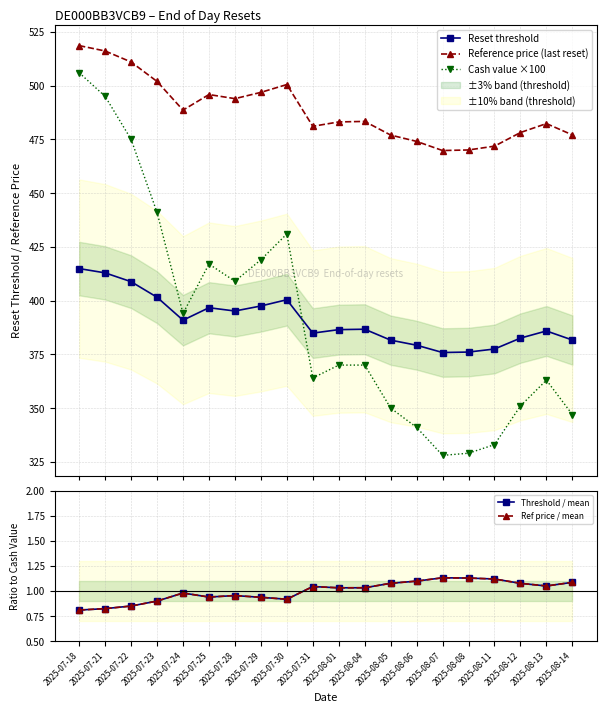

True or false: Reference price (last reset) and Threshold / mean intersect in this chart.

False